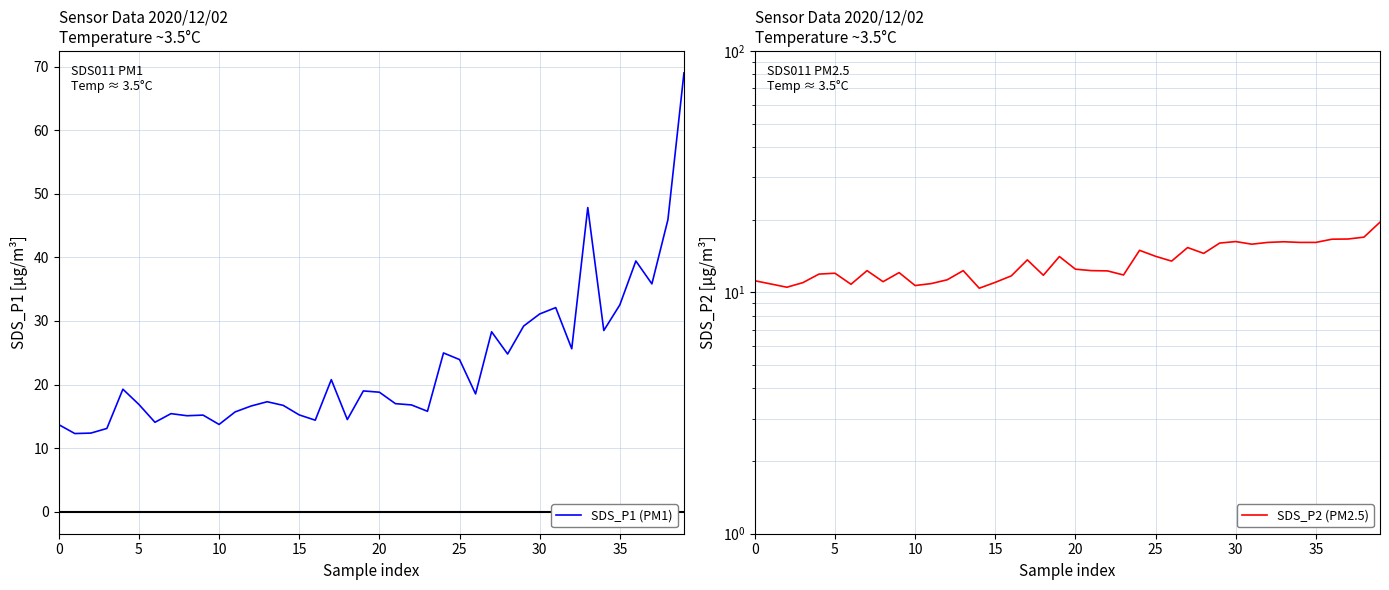

Does the chart have visible grid lines?

Yes